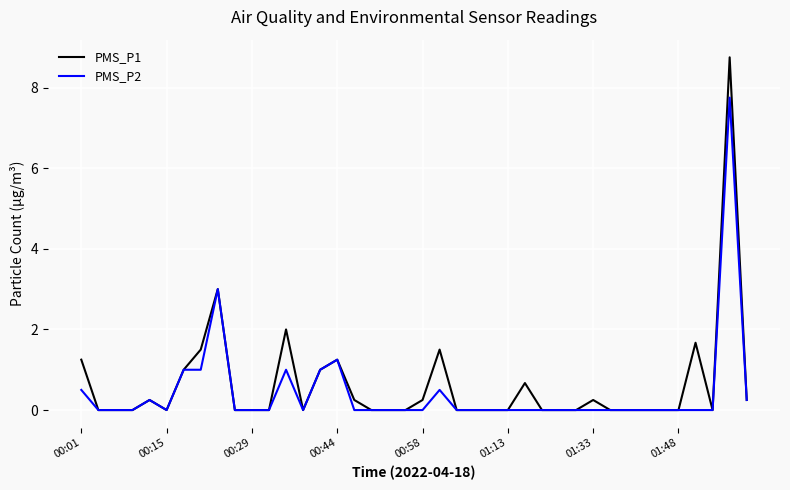

What are all the series names shown in the legend?

PMS_P1, PMS_P2